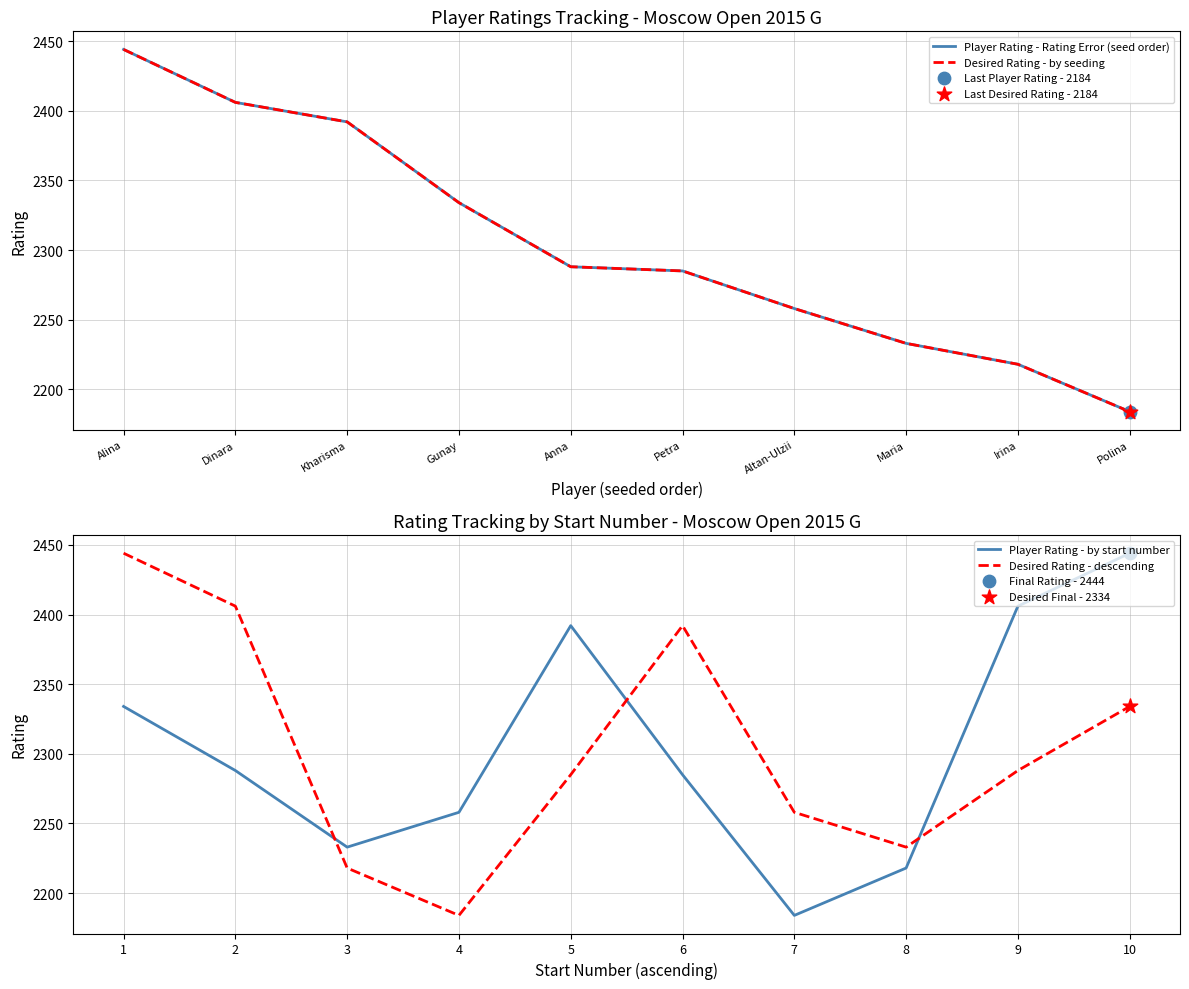

Between which two adjacent categories do Player Rating - by start number and Desired Rating - descending first intersect?

2 and 3